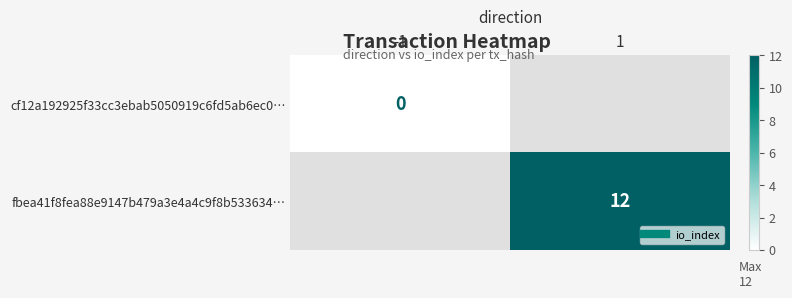

List the series in order of their peak value, lowest first.

cf12a192925f33cc3ebab5050919c6fd5ab6ec0…, fbea41f8fea88e9147b479a3e4a4c9f8b533634…